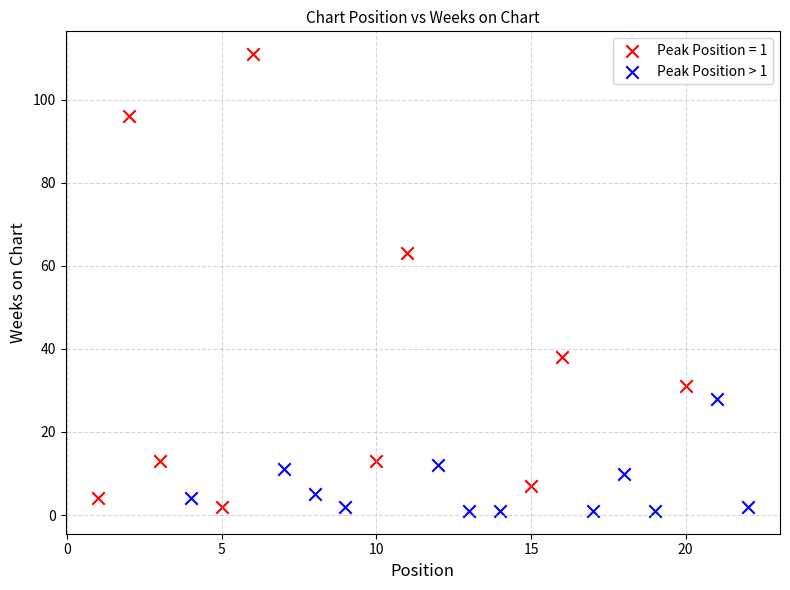

Which series contains the highest Y value?

Peak Position = 1